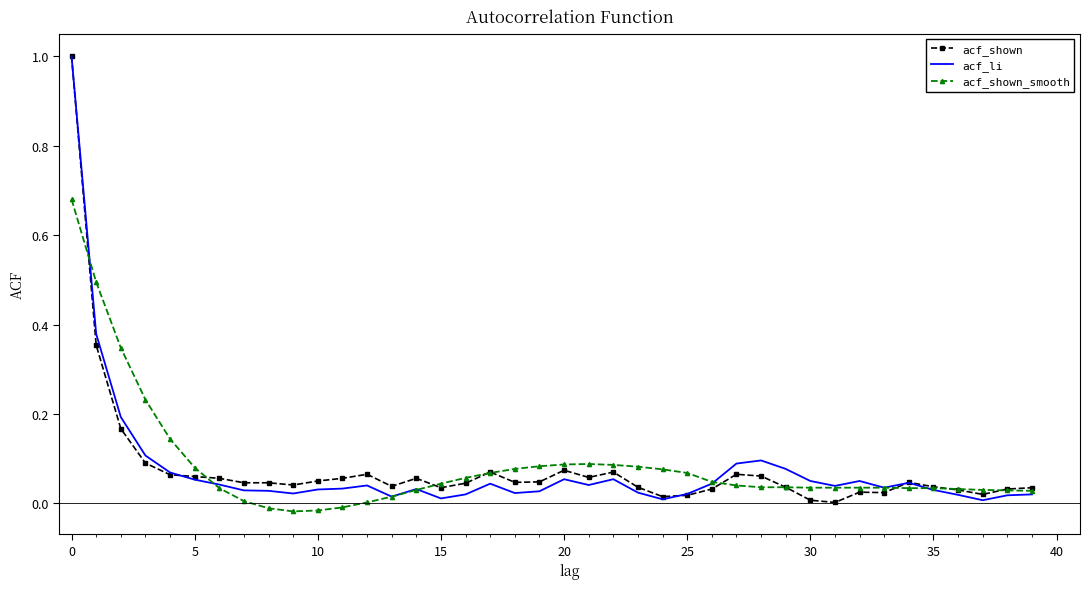

What is the maximum value shown in the chart?

1.0